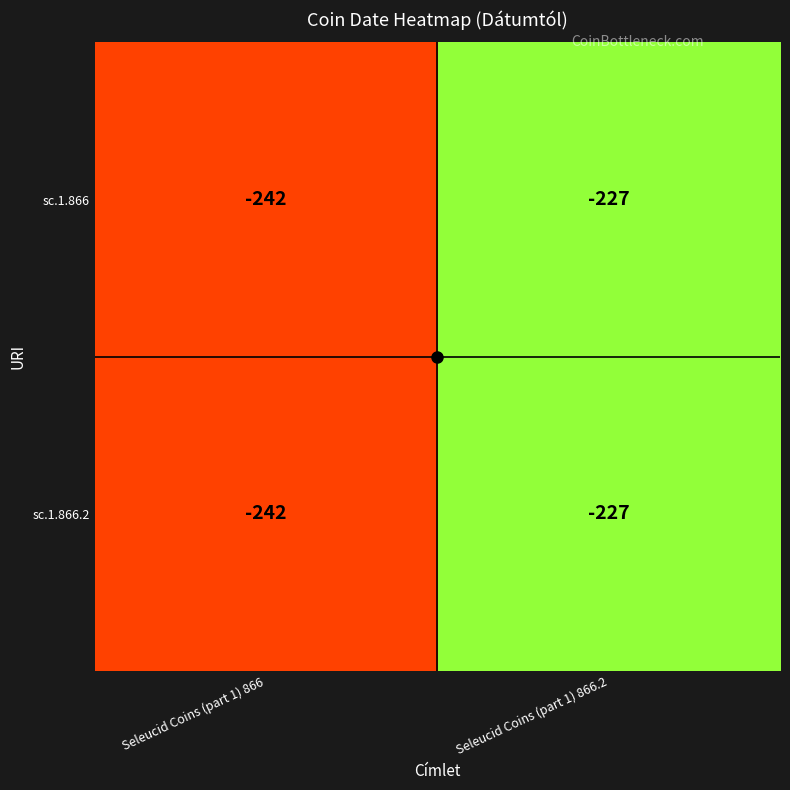

At how many categories does at least one series exceed -233?

1